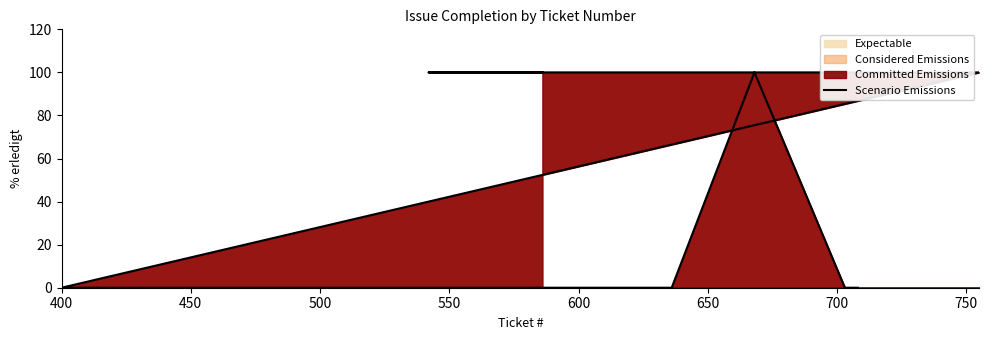

What is the difference between the maximum and second lowest values?

100